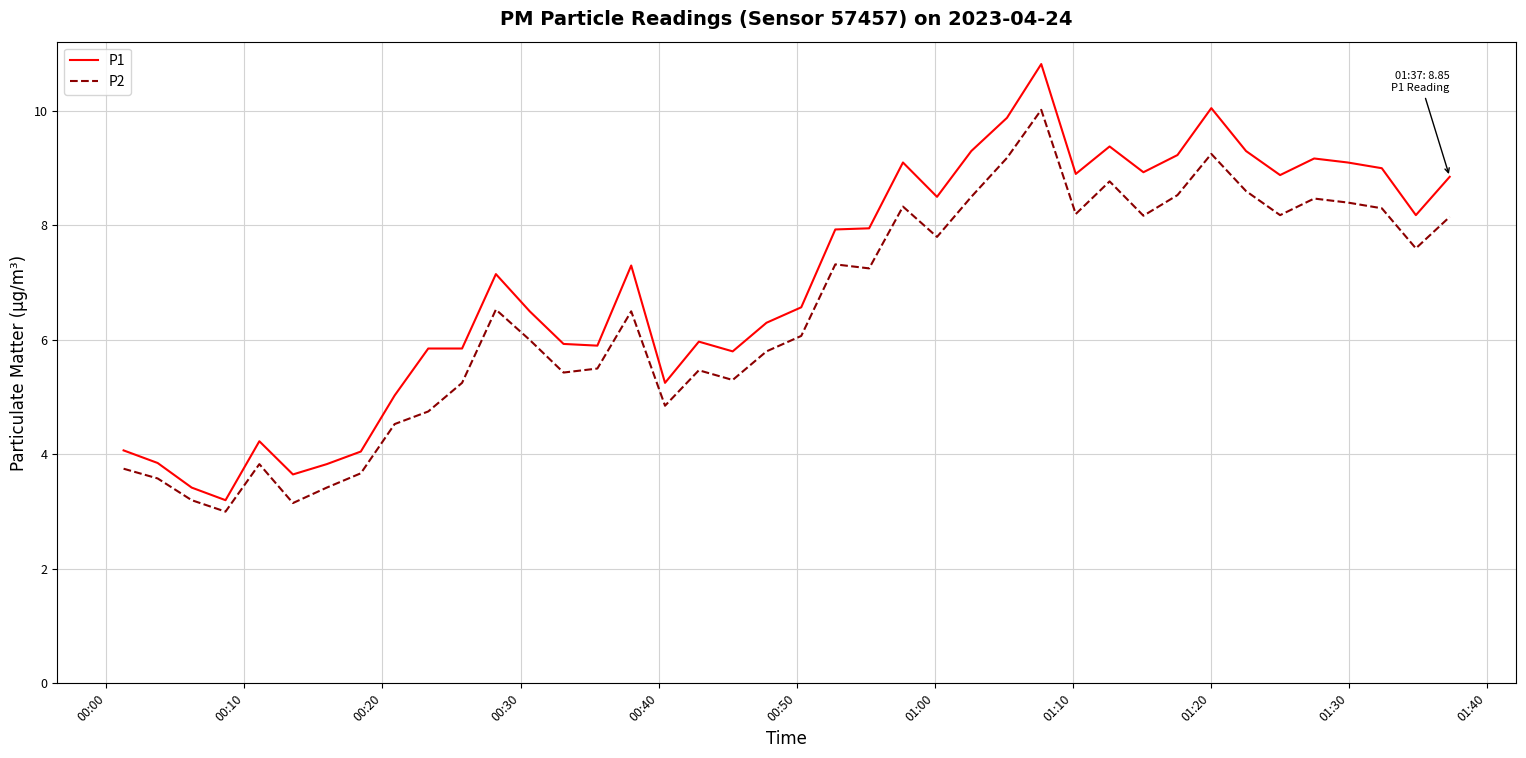

Which series has the largest total across all categories?

P1